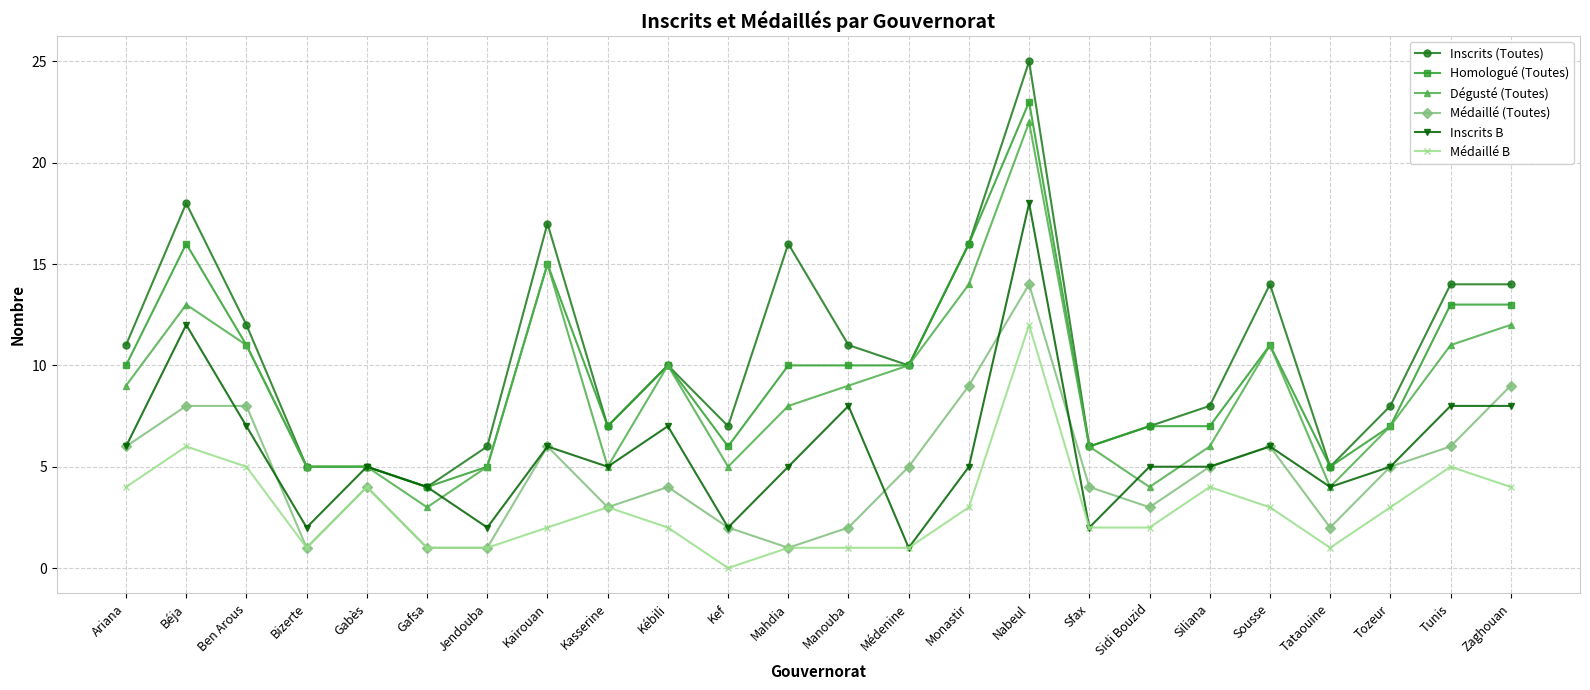

Which series has the largest total across all categories?

Inscrits (Toutes)